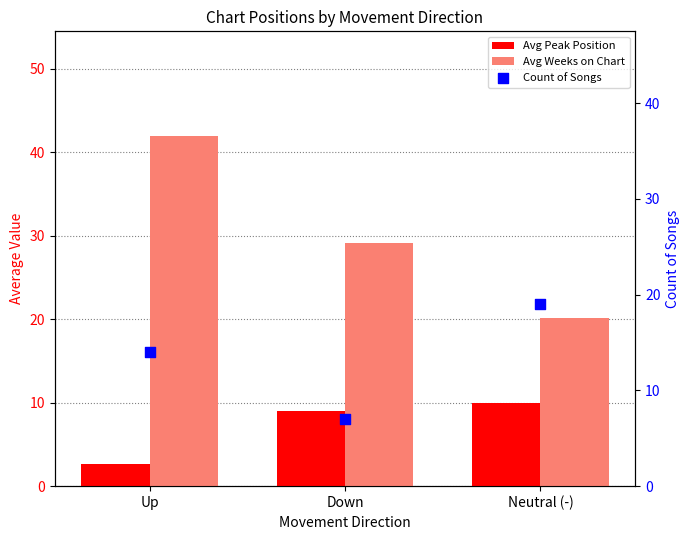

At how many categories does at least one series exceed 22?

2